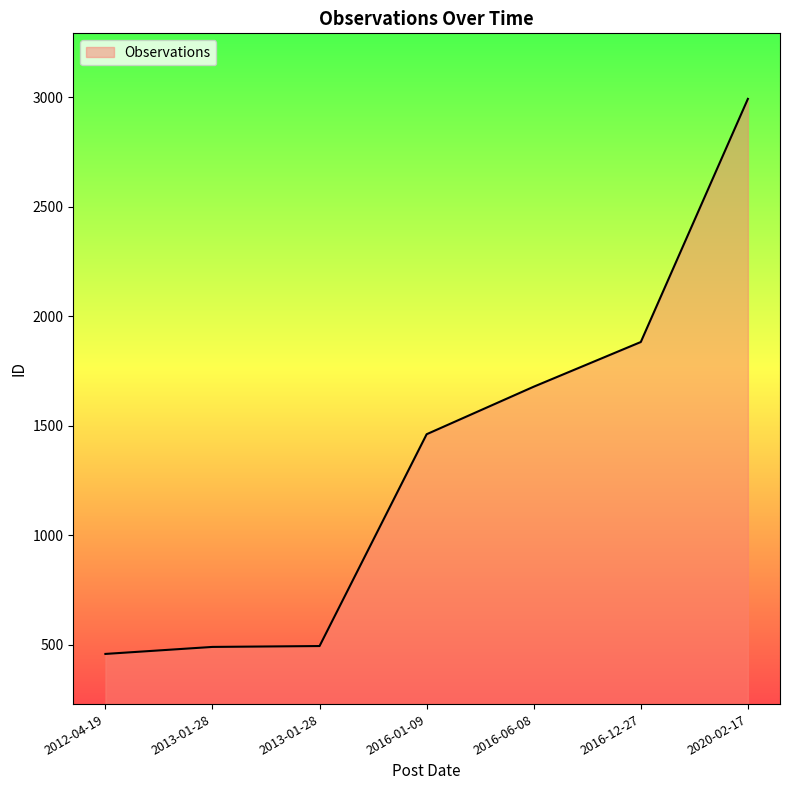

Does the chart display data point markers on the line(s)?

No